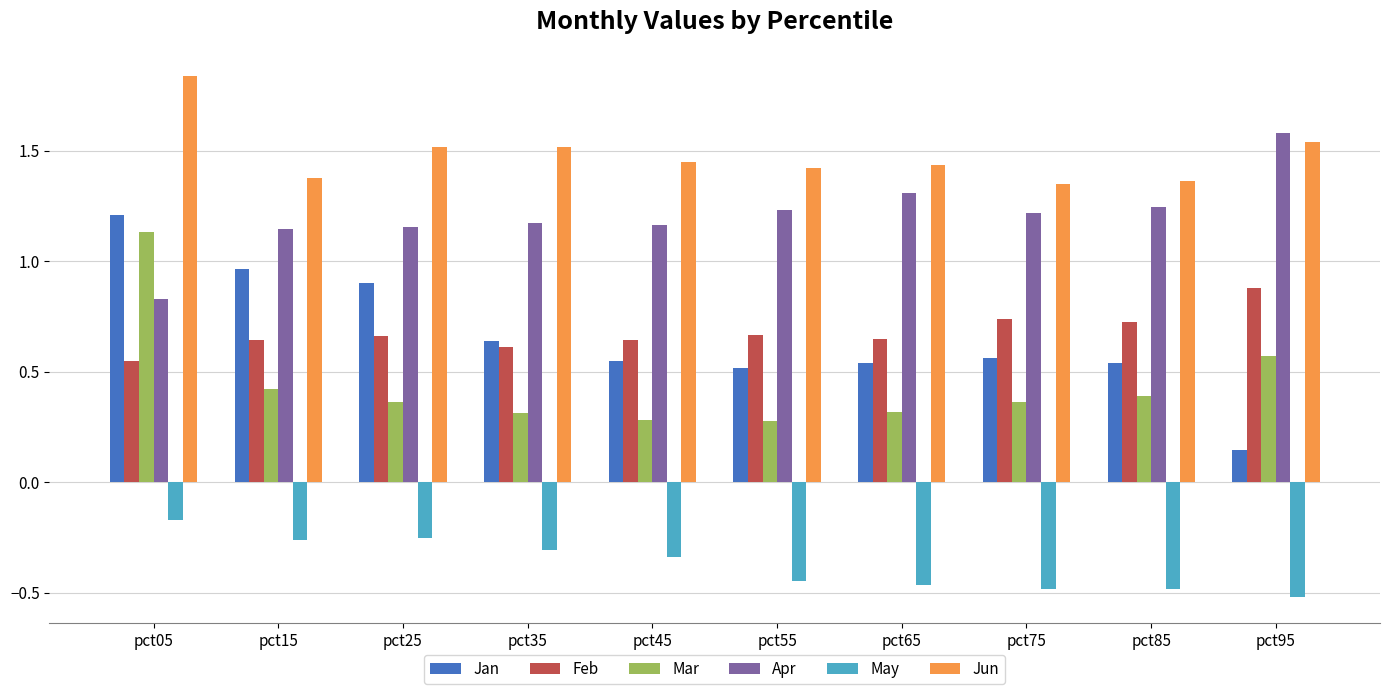

Which category has the lowest value in the Feb series?

pct05